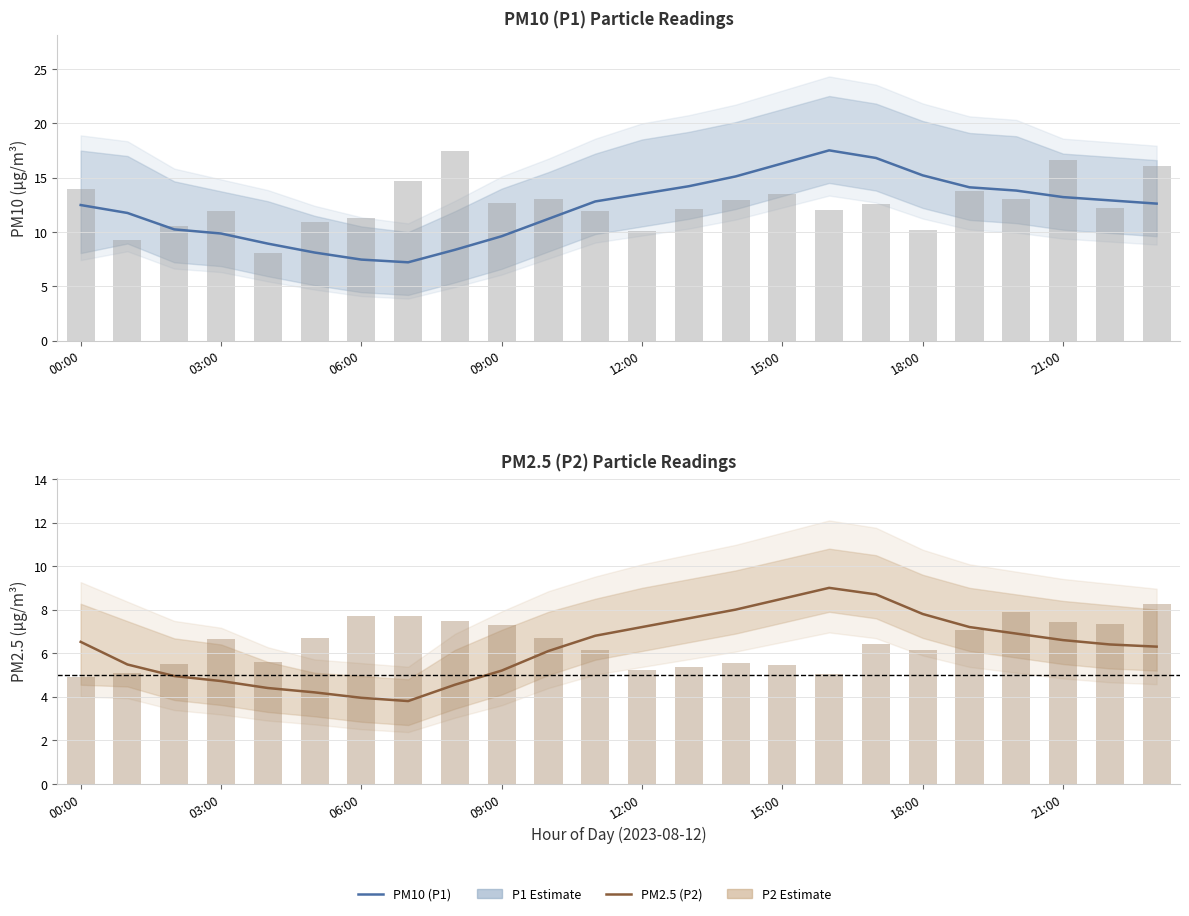

What is the lowest value of the P1 series?

7.2